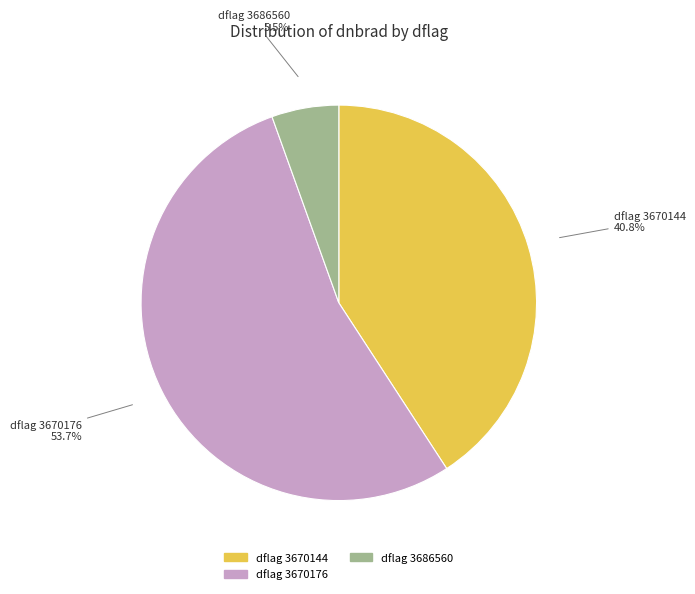

Is there any slice that represents more than half of the pie?

Yes